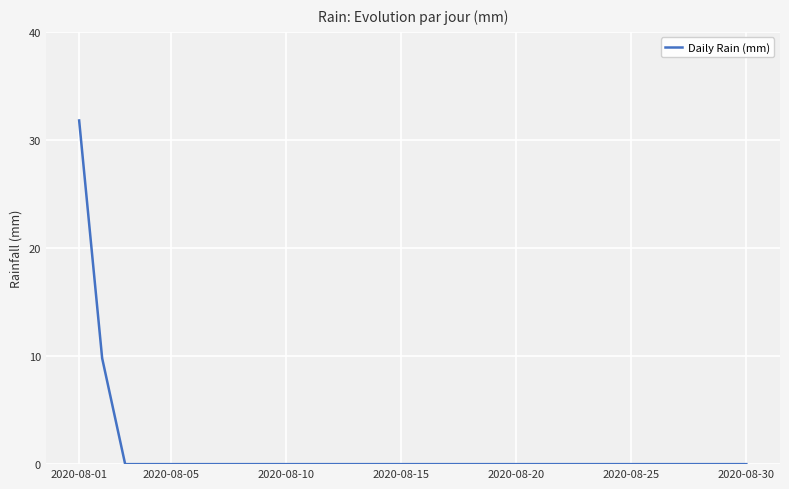

What is the maximum value shown in the chart?

31.8